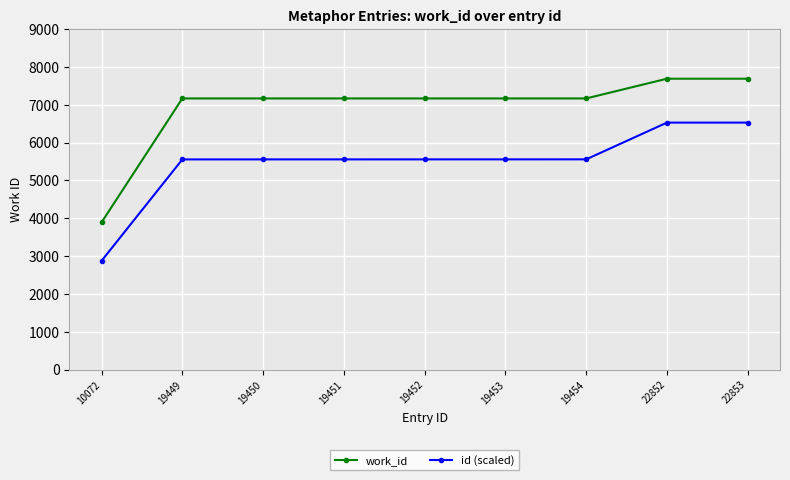

How many data points in work_id are less than 7168?

1